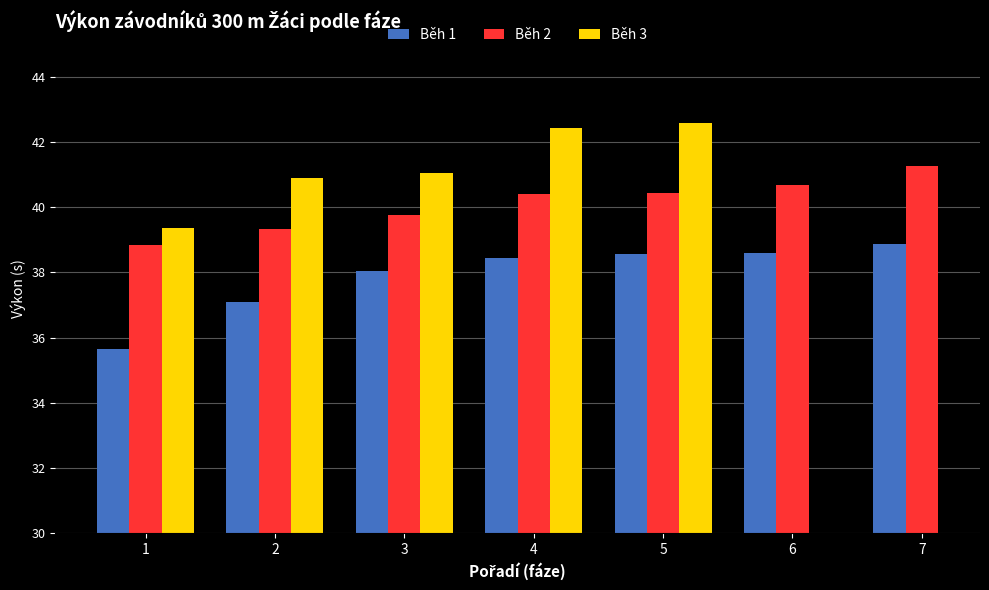

Rank the series by their maximum value, from lowest to highest.

Běh 1, Běh 2, Běh 3